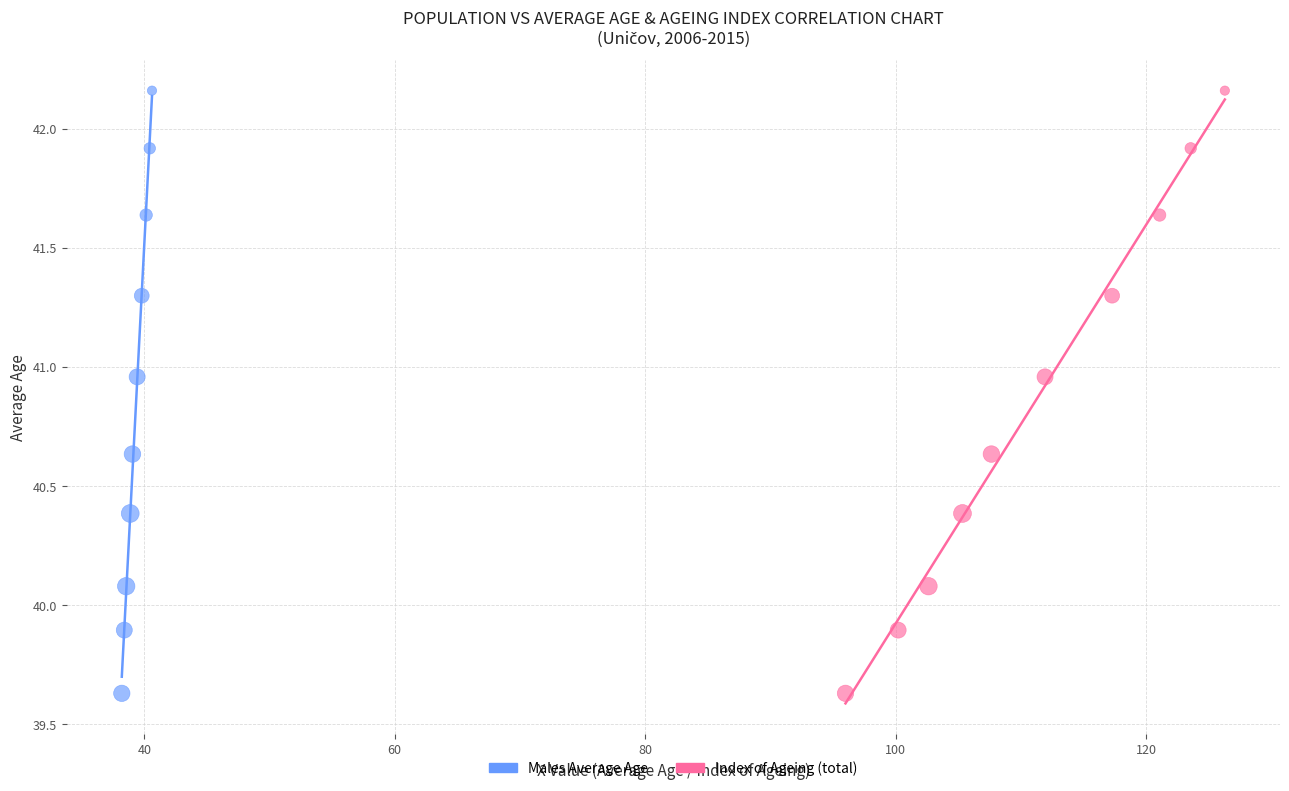

What are all the series names shown in the legend?

Males Average Age, Index of Ageing (total)